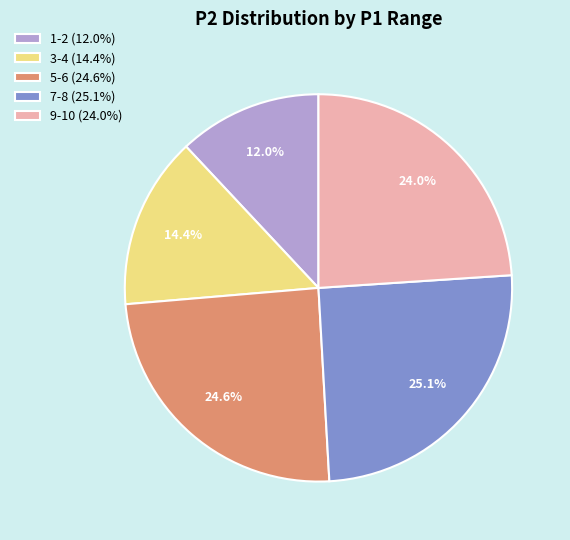

Approximately how many times larger is the value at 9-10 (24.0%) compared to 3-4 (14.4%)?

1.7